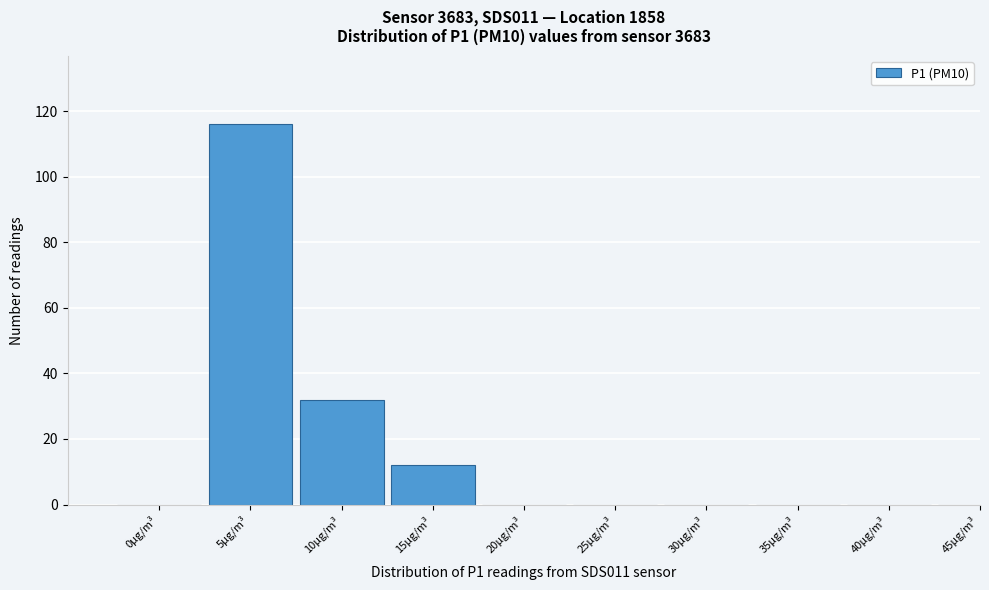

Reading right to left, what are all the values shown in this chart?

45µg/m³=0	40µg/m³=0	35µg/m³=0	30µg/m³=0	25µg/m³=0	20µg/m³=0	15µg/m³=12	10µg/m³=32	5µg/m³=116	0µg/m³=0